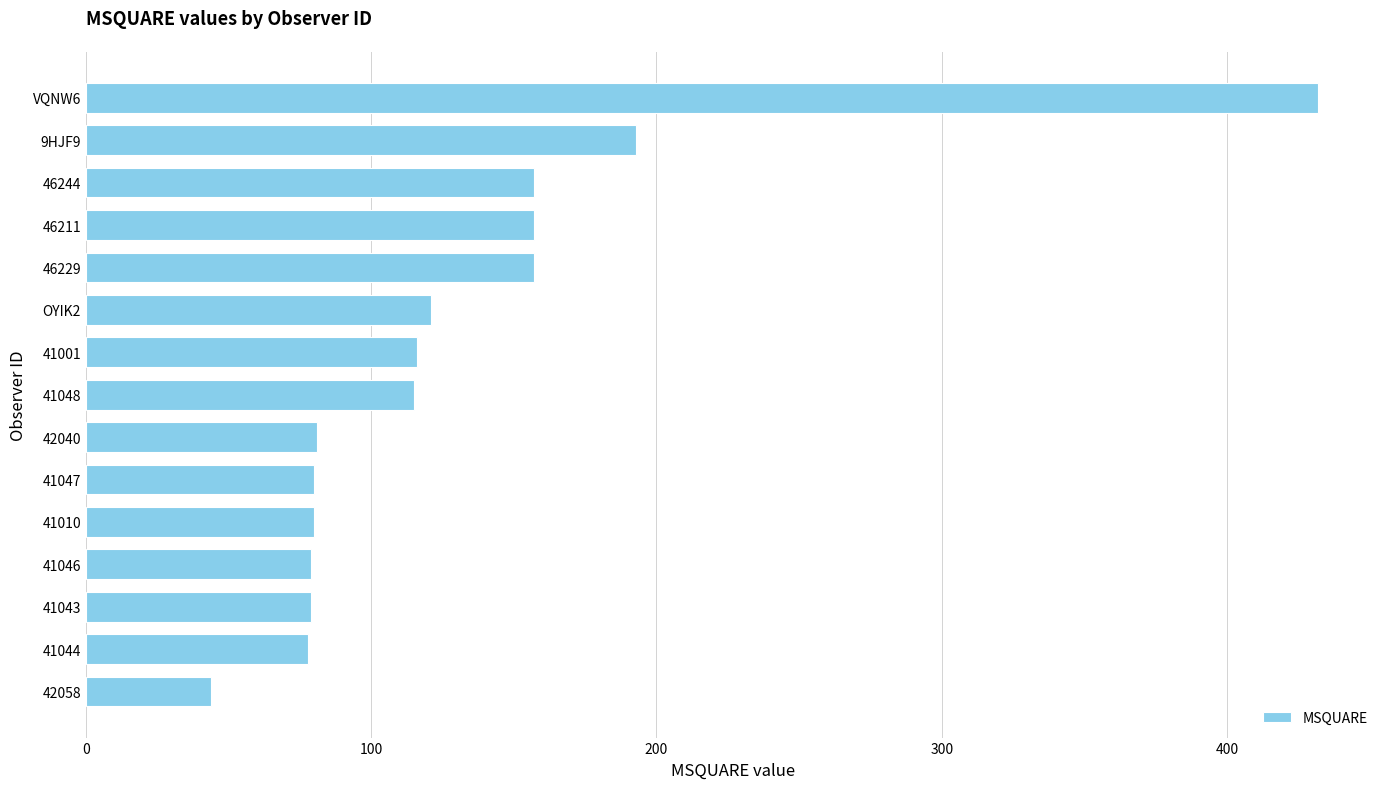

What is the smallest value displayed?

44